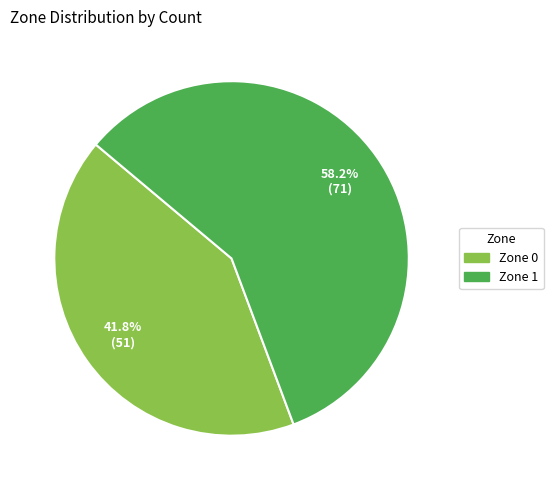

Is there a majority slice in this chart?

Yes